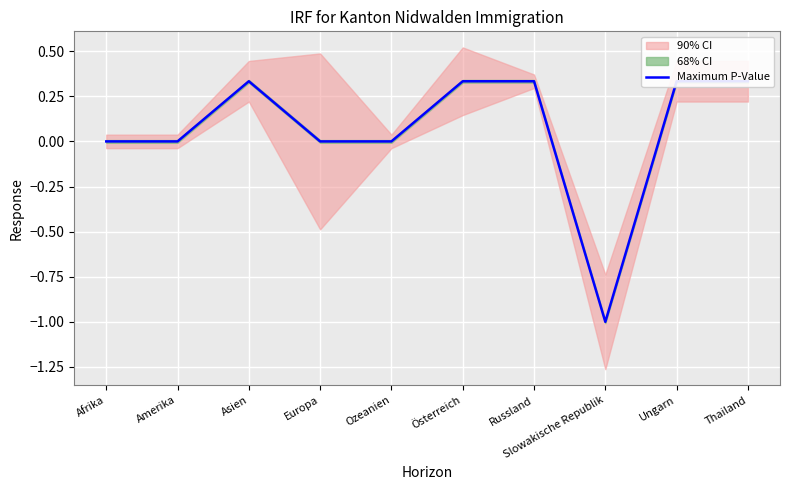

Which has a higher value, Amerika or Afrika?

Amerika